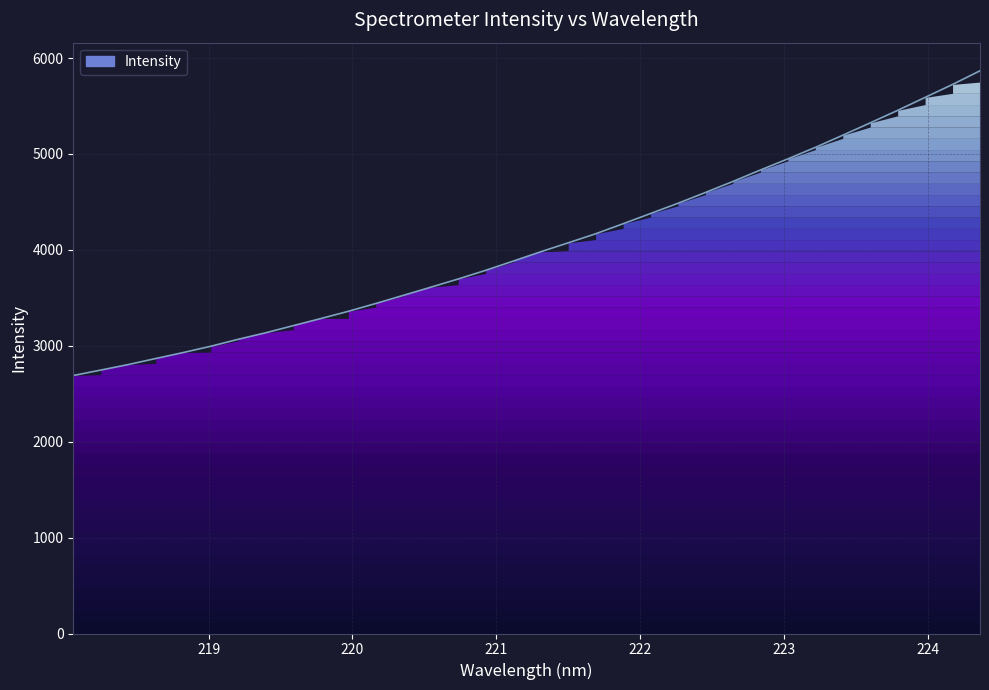

How many values are below 3980?

17